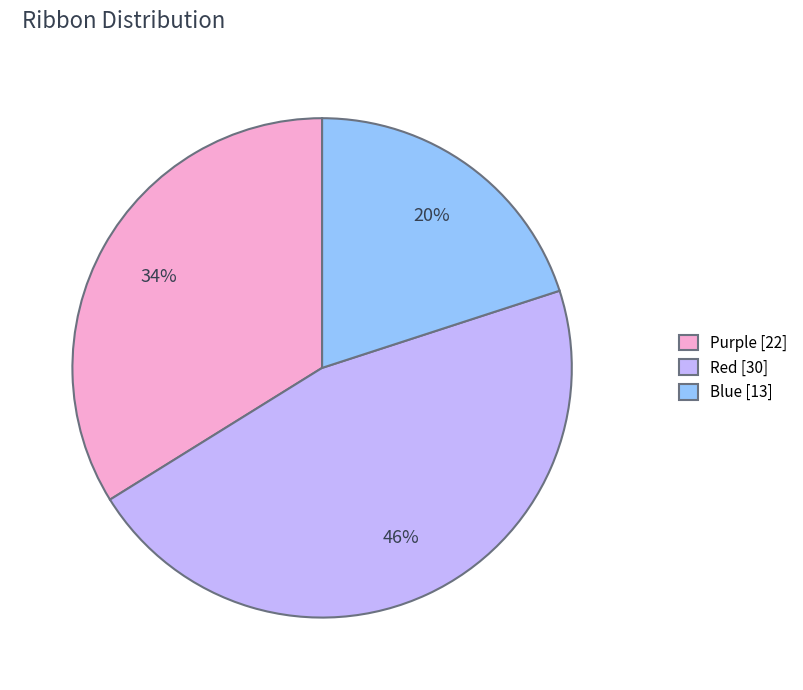

Which slice is the largest?

Red